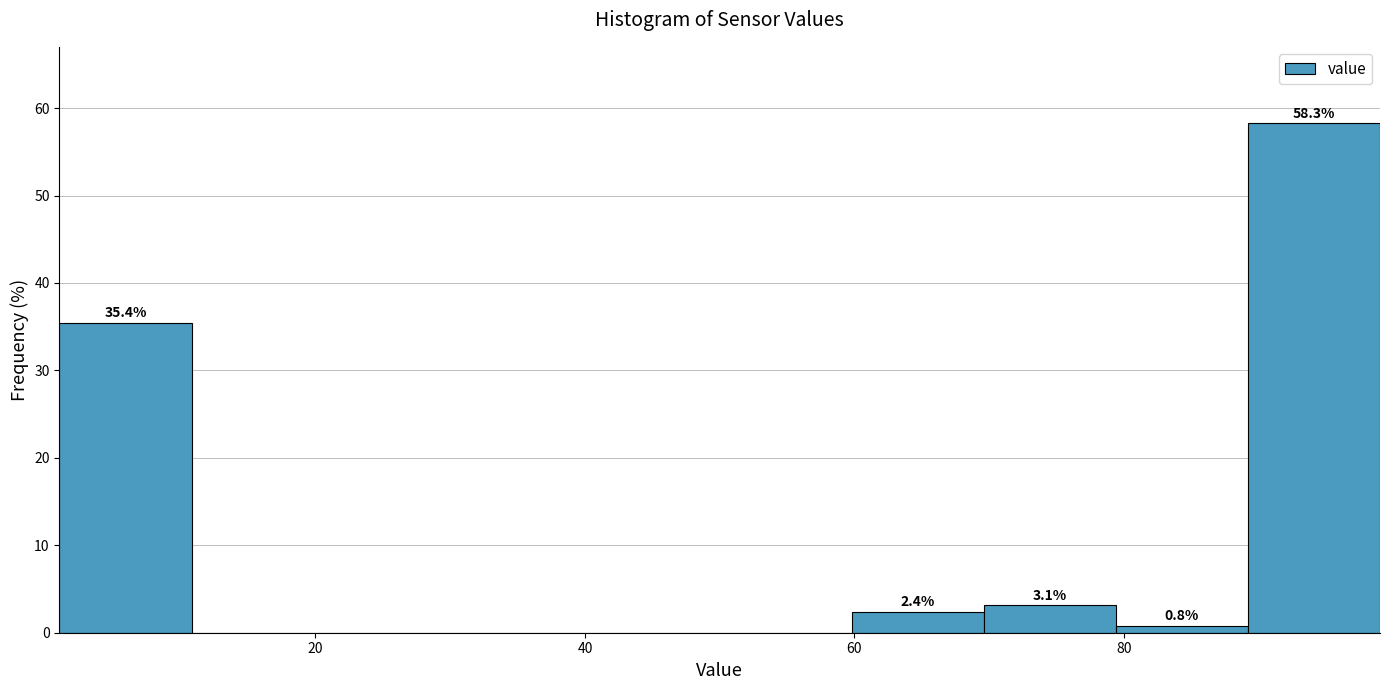

Which range on the x-axis has the tallest bar?

89.2 to 99.0